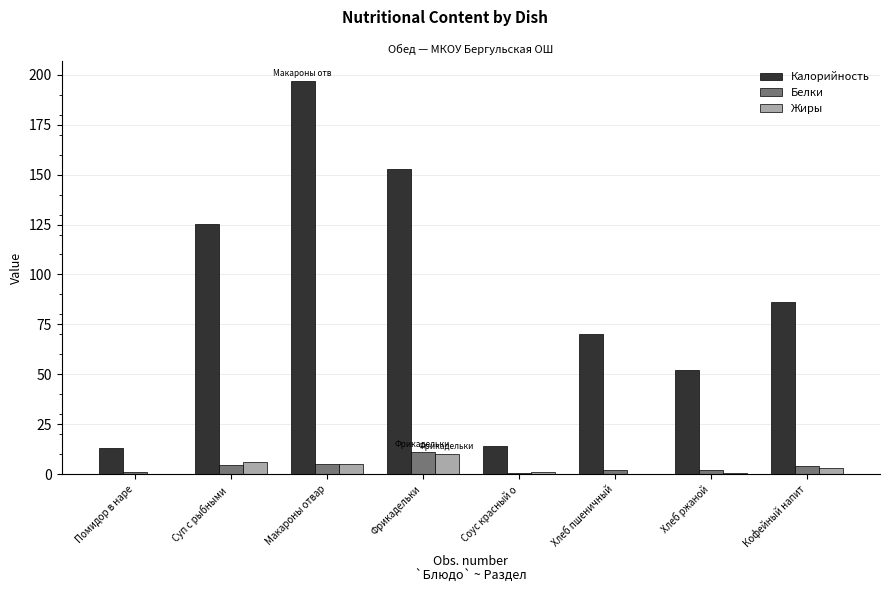

What is the sum of all Жиры values?

25.7